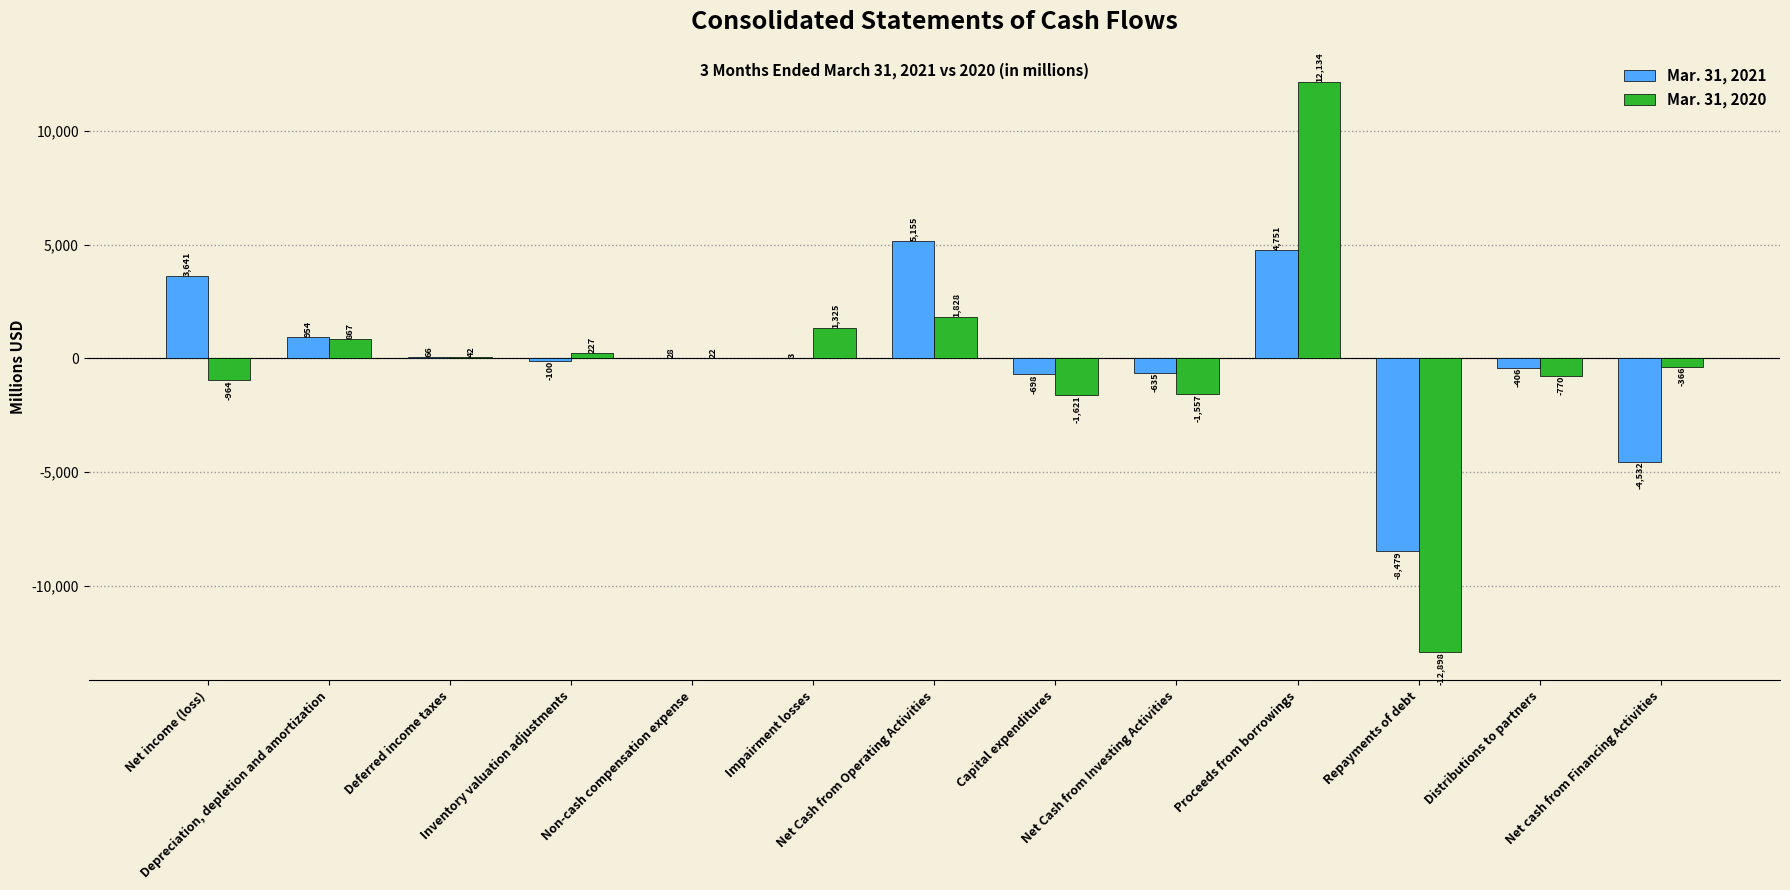

At which category is the sum across all series the highest?

Proceeds from borrowings